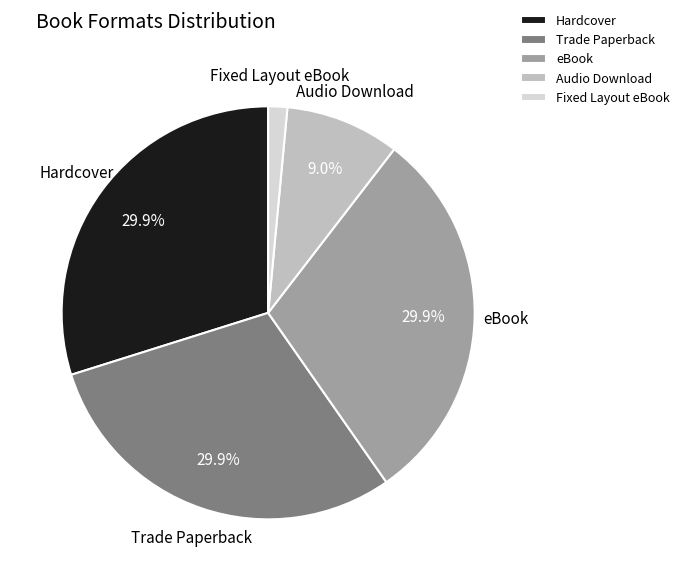

To the nearest percent, what percentage of the pie is Hardcover?

30%